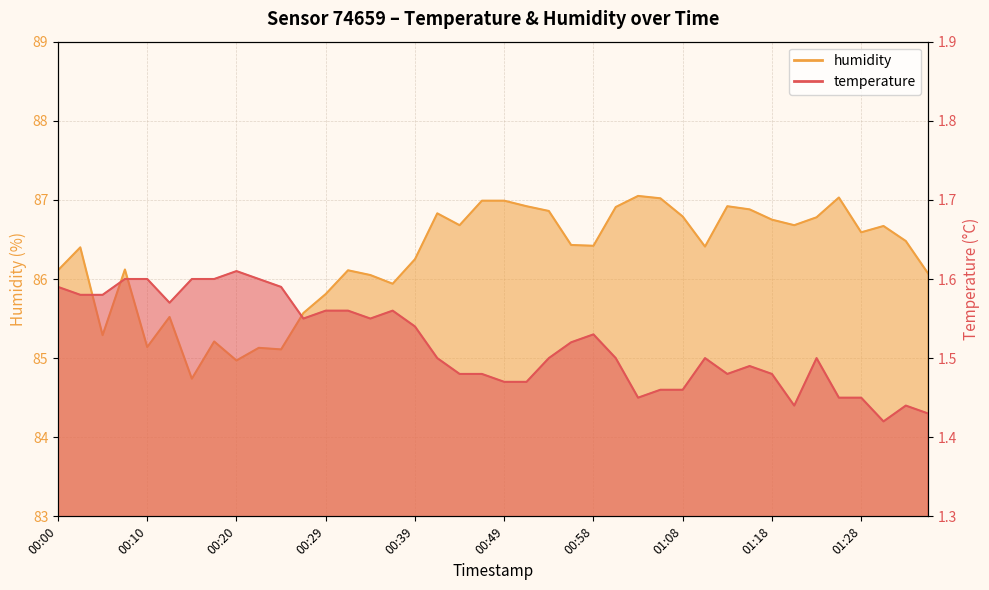

Reading left to right, list all the values displayed in this chart.

temperature: 1.6	1.6	1.6	1.6	1.6	1.6	1.6	1.6	1.6	1.6	1.6	1.6	1.6	1.6	1.6	1.6	1.5	1.5	1.5	1.5	1.5	1.5	1.5	1.5	1.5	1.5	1.4	1.5	1.5	1.5	1.5	1.5	1.5	1.4	1.5	1.4	1.4	1.4	1.4	1.4
humidity: 86.1	86.4	85.3	86.1	85.1	85.5	84.7	85.2	85.0	85.1	85.1	85.6	85.8	86.1	86.0	85.9	86.2	86.8	86.7	87.0	87.0	86.9	86.9	86.4	86.4	86.9	87.0	87.0	86.8	86.4	86.9	86.9	86.8	86.7	86.8	87.0	86.6	86.7	86.5	86.1